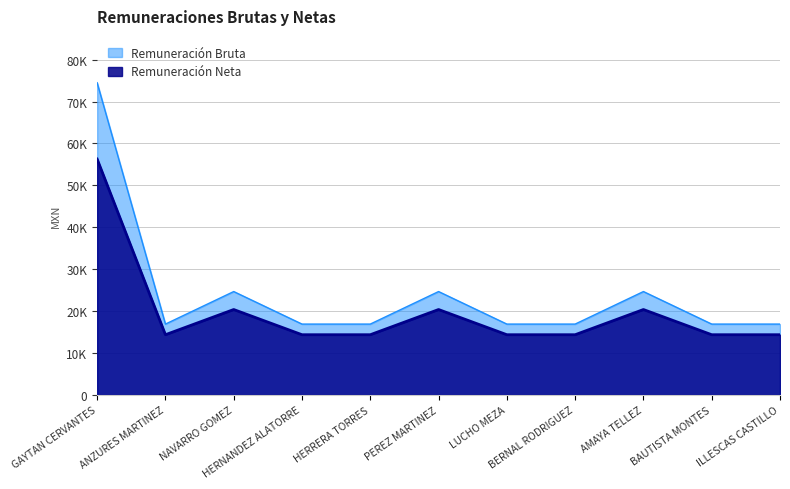

Count the number of categories in the chart.

11